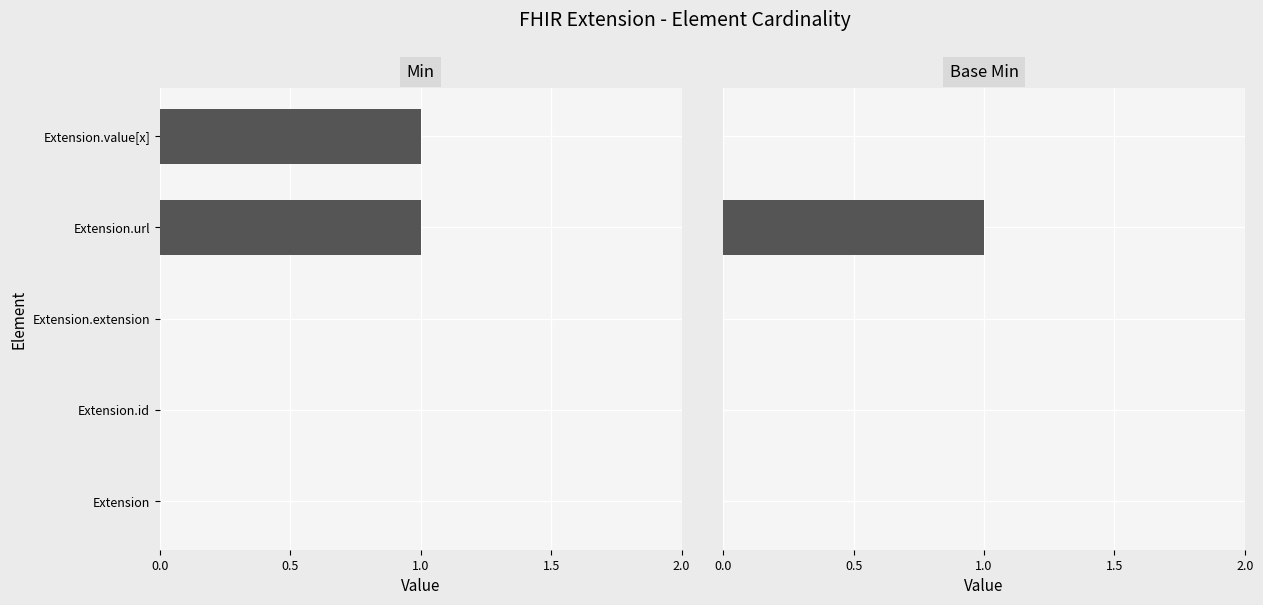

How many Base Min values are between 0 and 1?

5